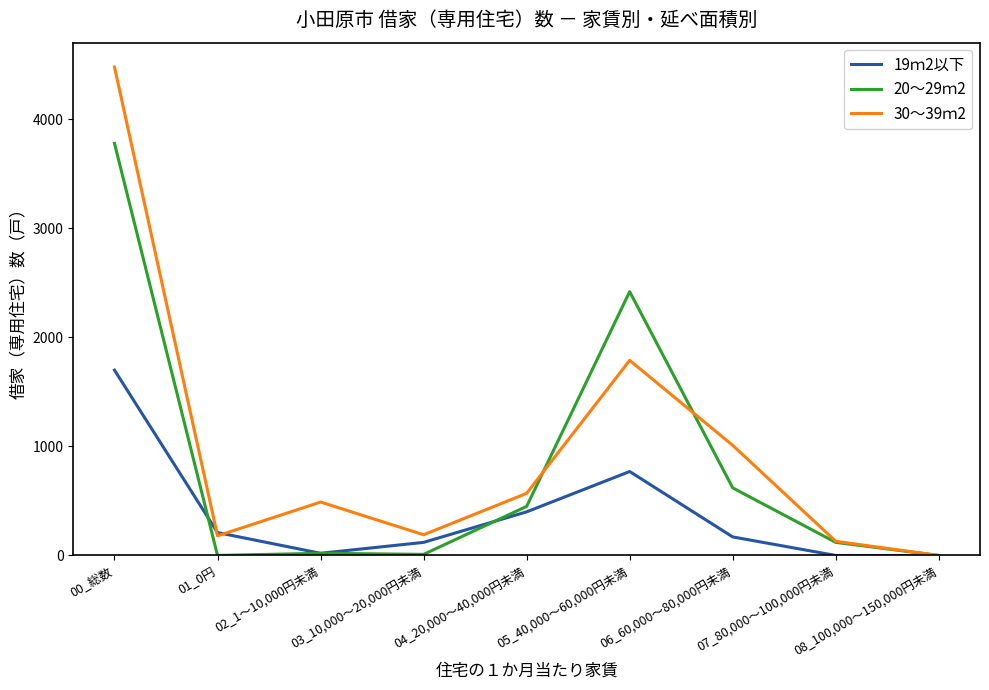

Between 04_20,000～40,000円未満 and 05_40,000～60,000円未満, which series saw the biggest shift?

20～29ｍ2